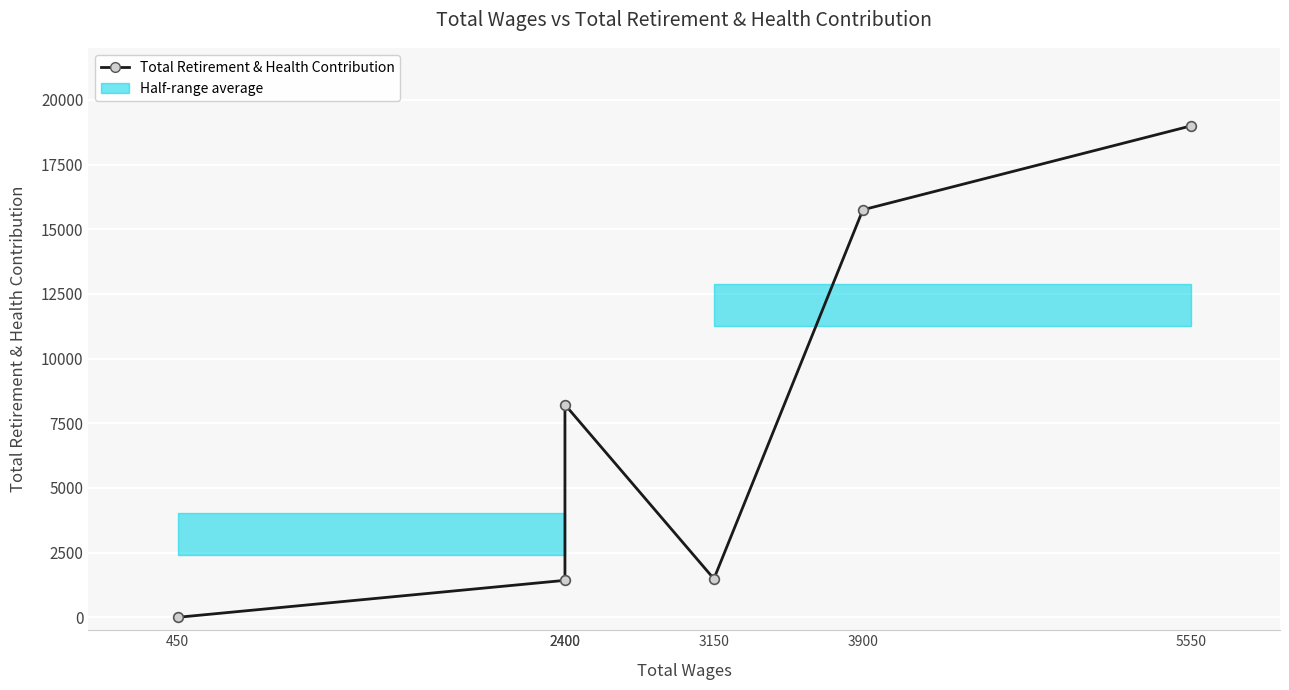

Where is the first local maximum?

2400